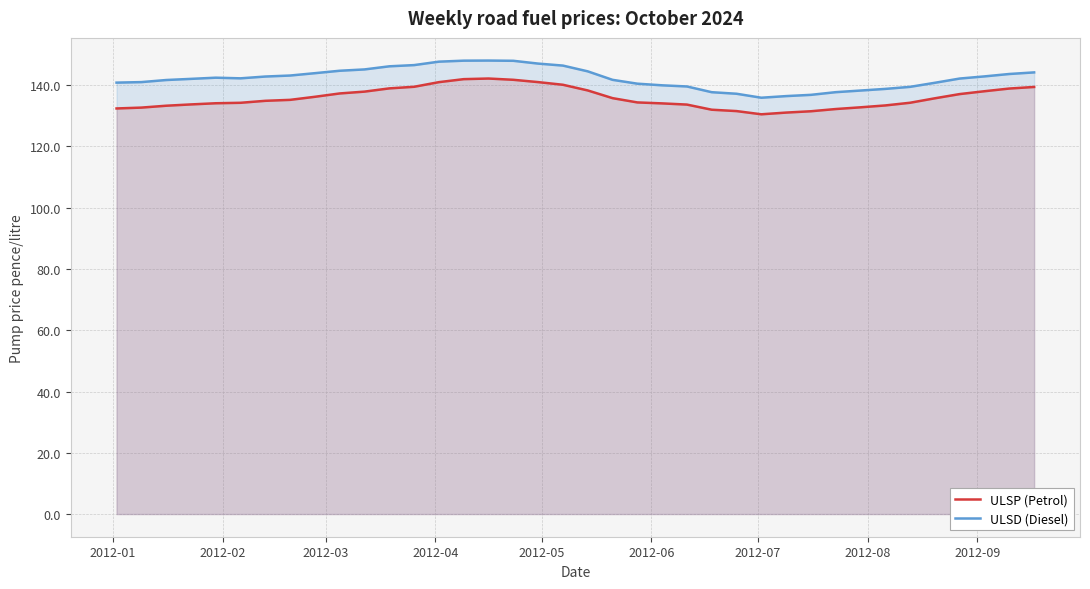

Rank the series by their average value, from highest to lowest.

ULSD (Diesel), ULSP (Petrol)